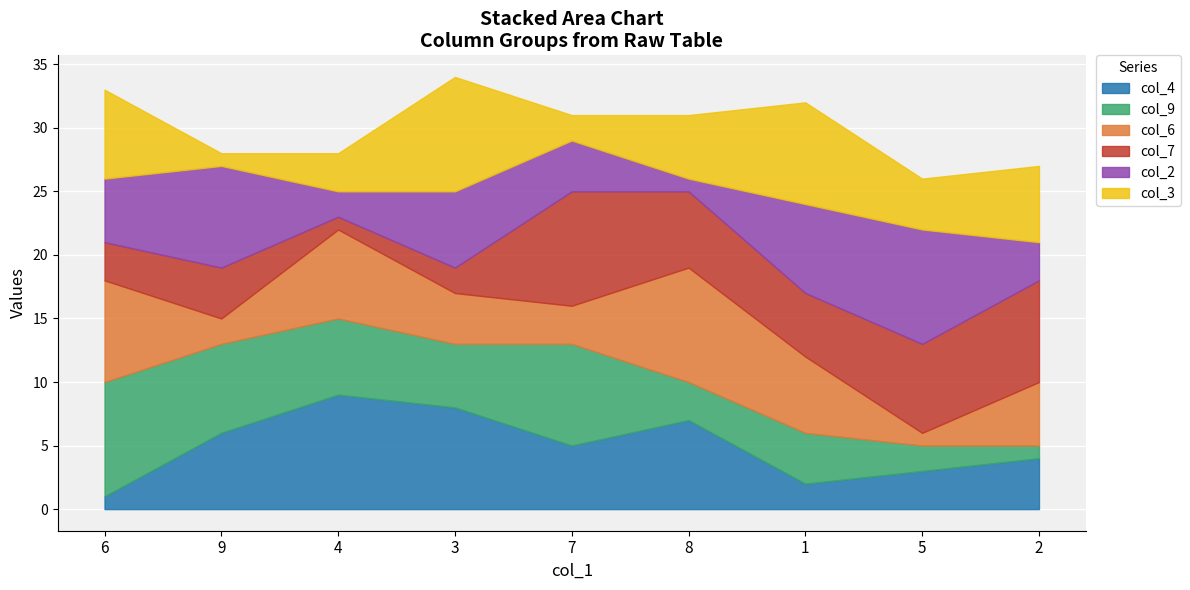

List the series in order of their peak value, lowest first.

col_9, col_4, col_6, col_7, col_2, col_3